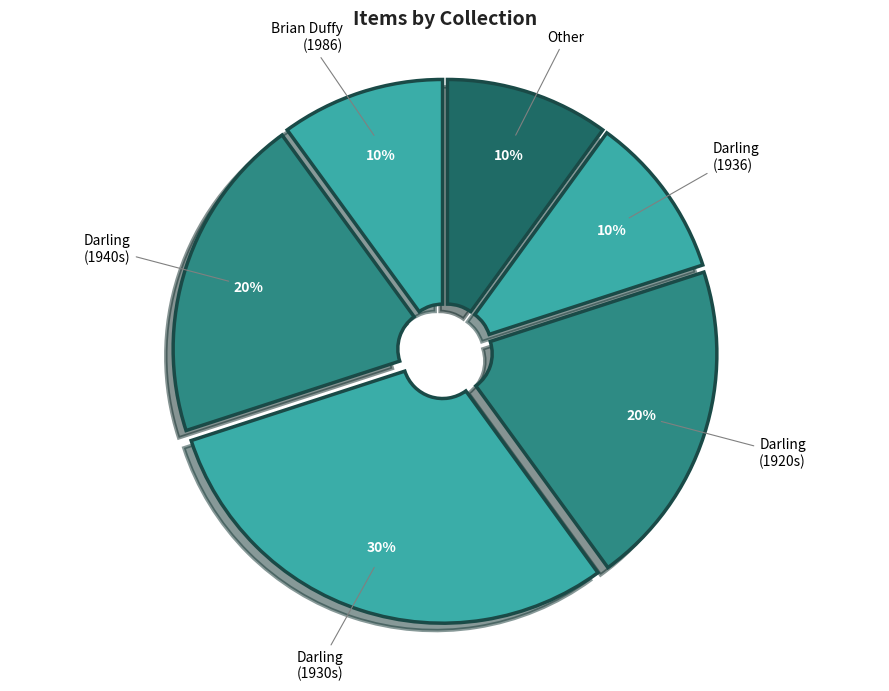

Which slice is the largest?

Darling (1930s)